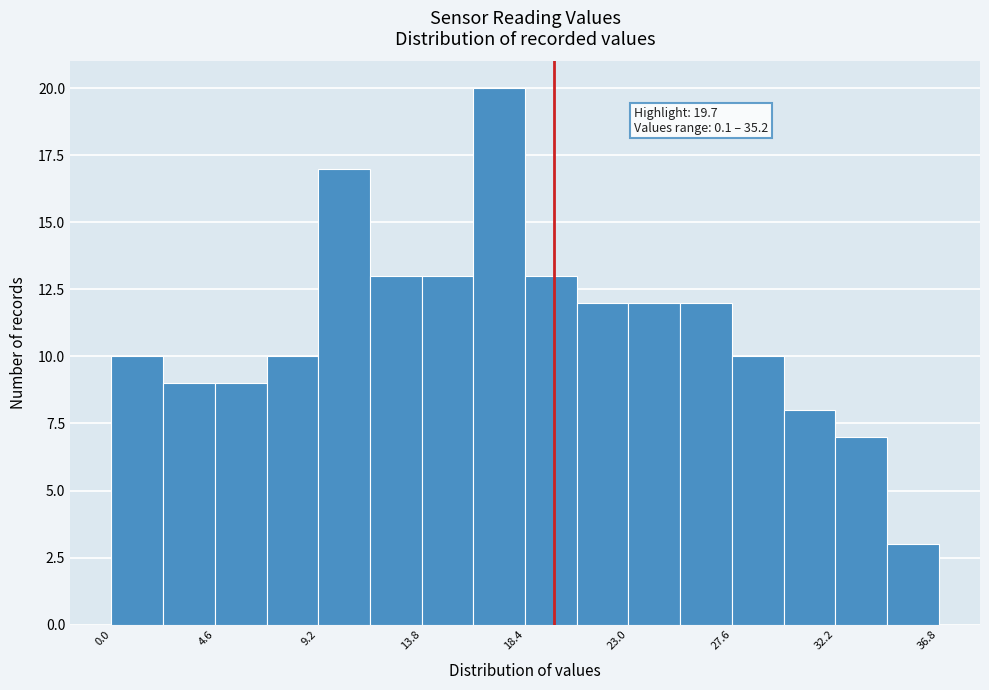

Over which range of the x-axis is the bar tallest?

16.1 to 18.4